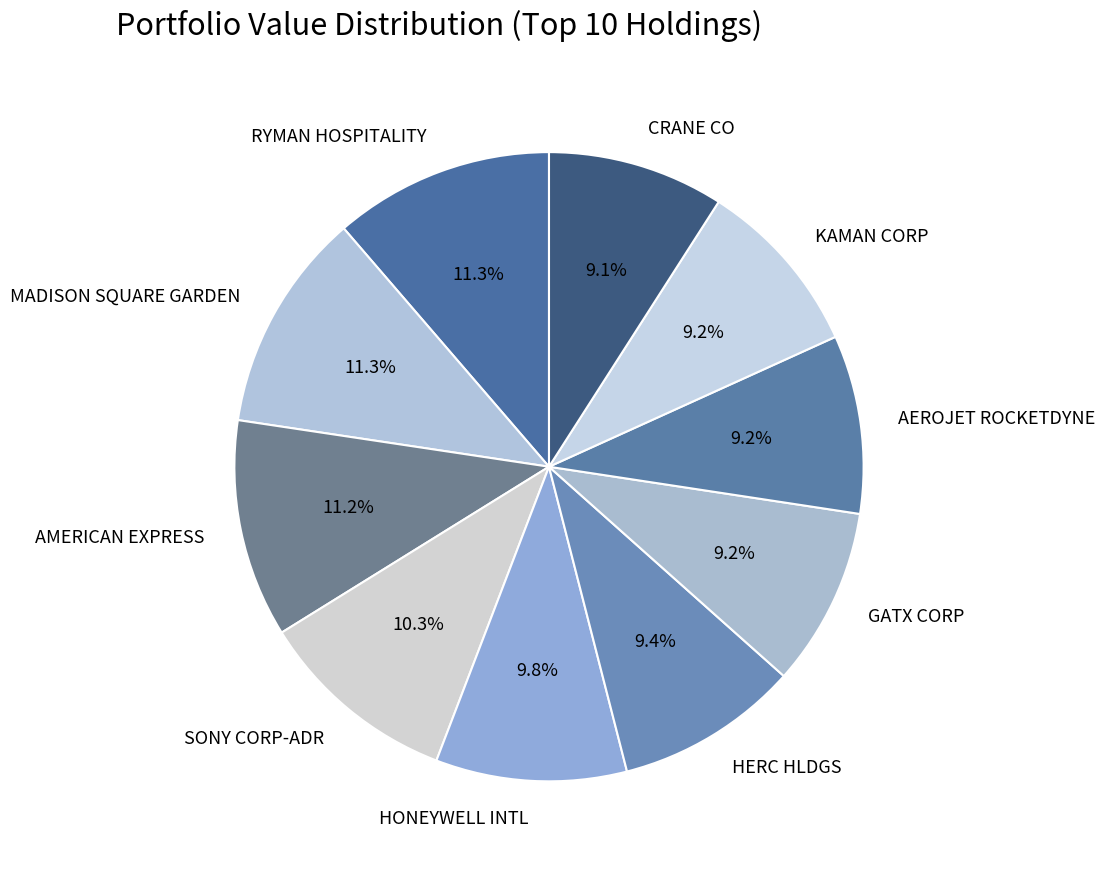

To the nearest percent, what percentage of the pie is HERC HLDGS?

9%